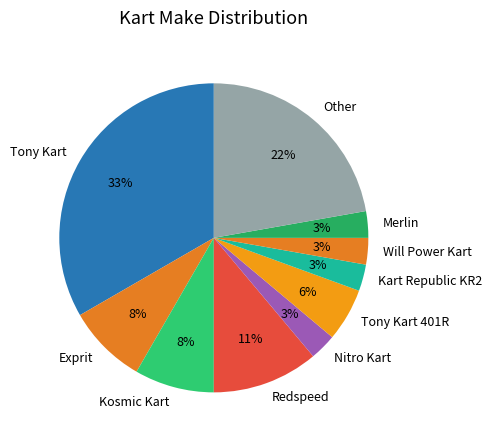

Do Will Power Kart and Other together represent more than half of the pie?

No